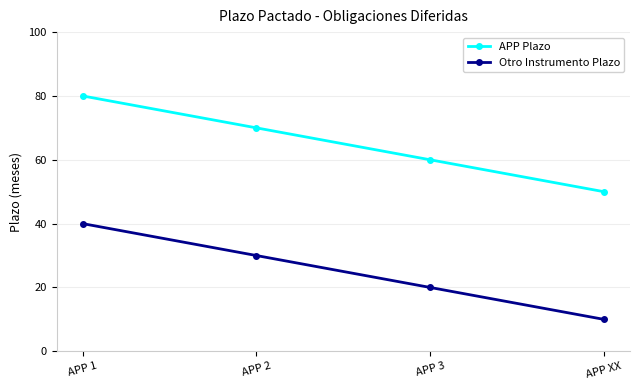

At which label does APP Plazo first exceed 70?

APP 1